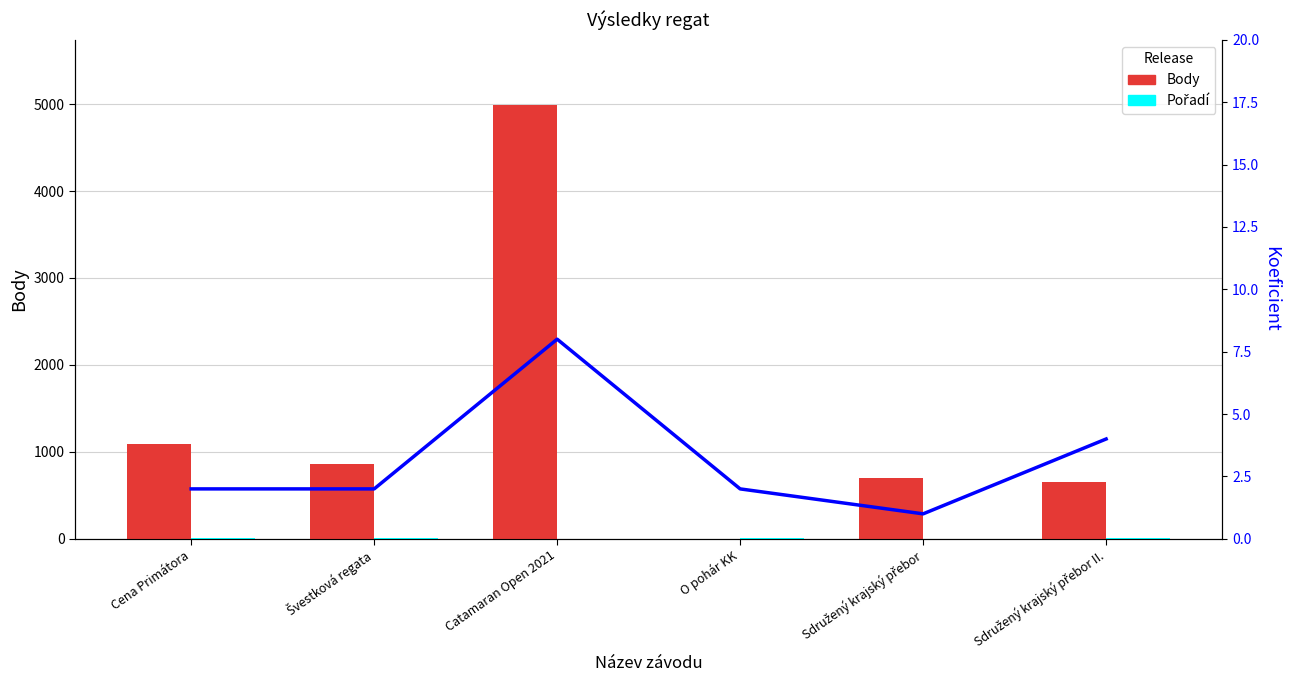

What is the difference between the second highest and minimum values in the Pořadí series?

7